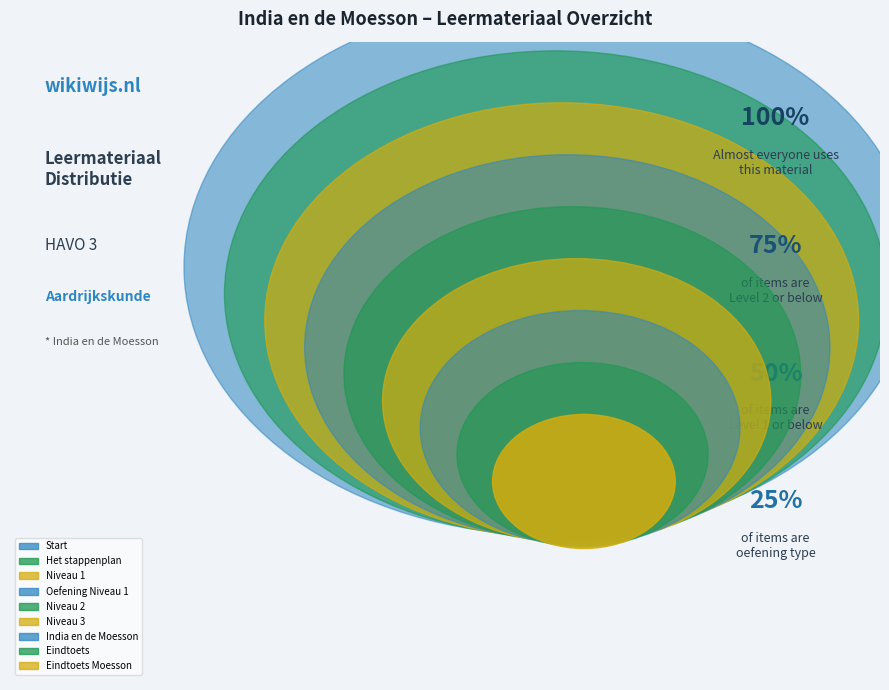

Does any single category account for the majority?

No